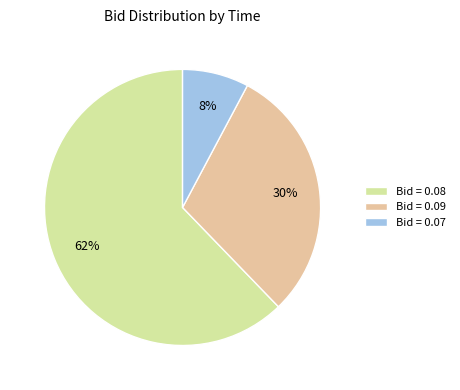

Combined, do Bid = 0.08 and Bid = 0.07 account for over 50%?

Yes